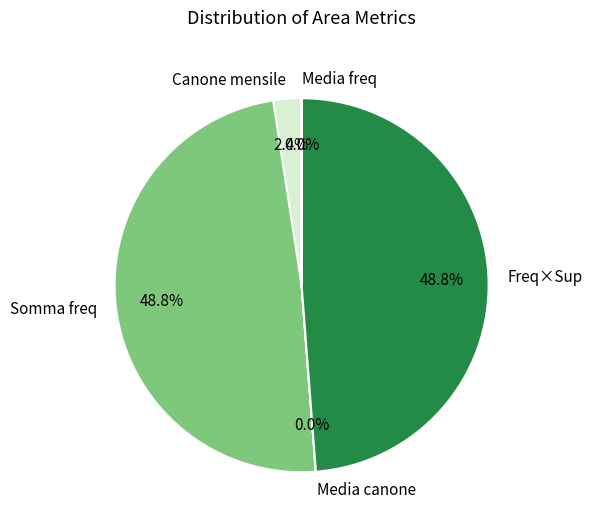

What portion of the pie excludes Freq×Sup?

51.2%